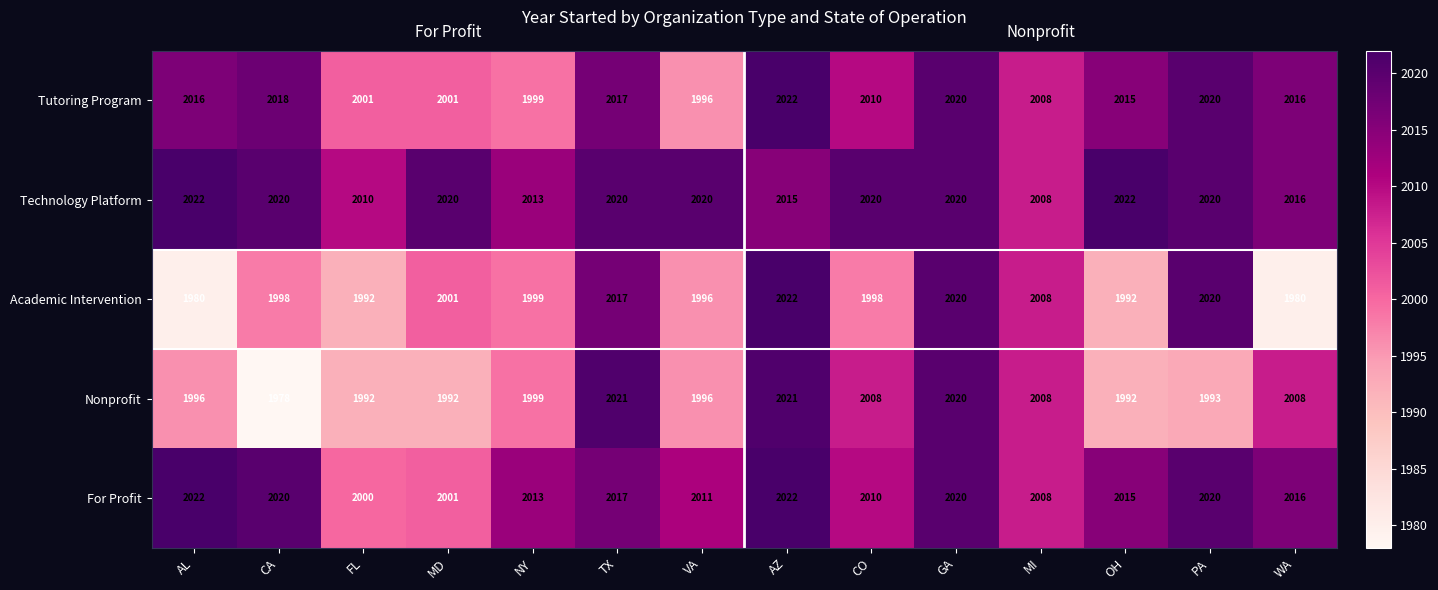

The Nonprofit series shows 1992 at OH. True or false?

True